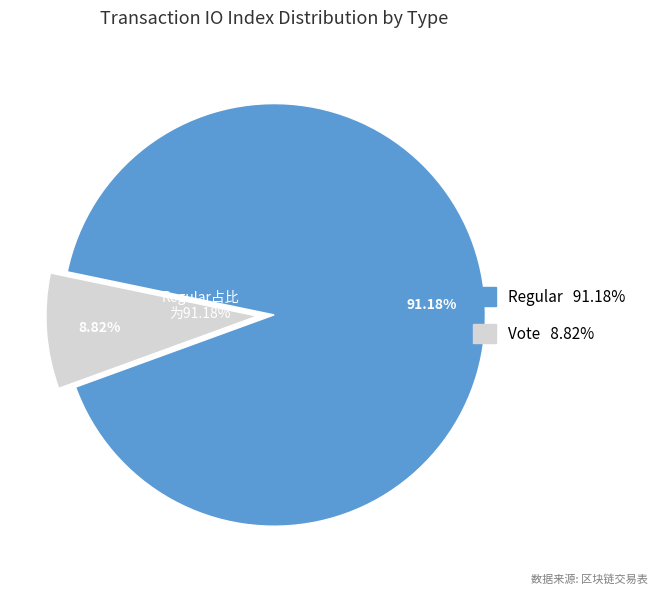

True or false: Vote accounts for 14% of the total.

False